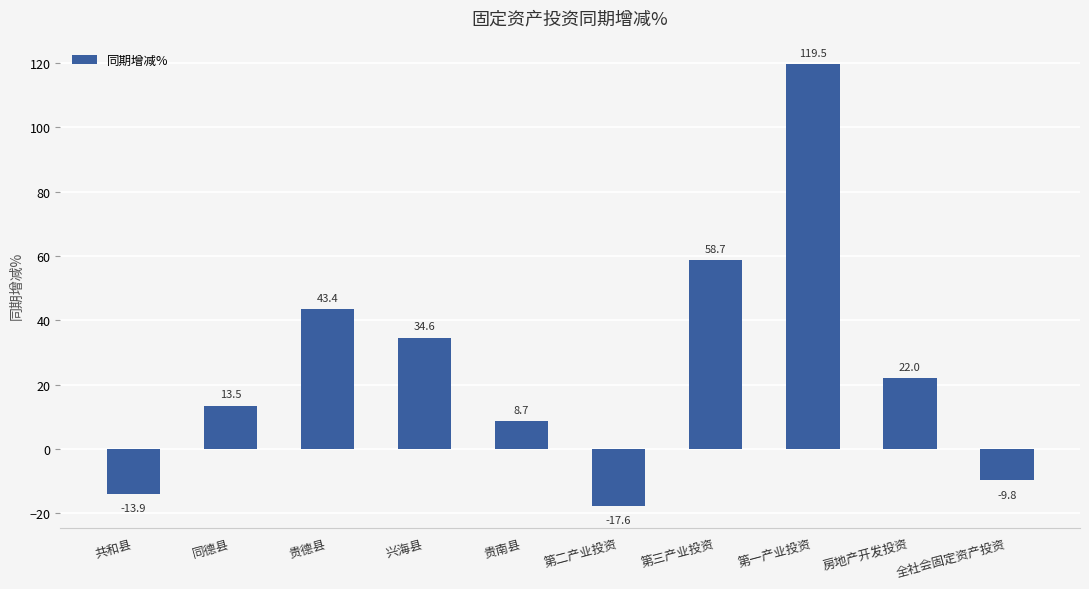

What position from the left is 共和县?

1